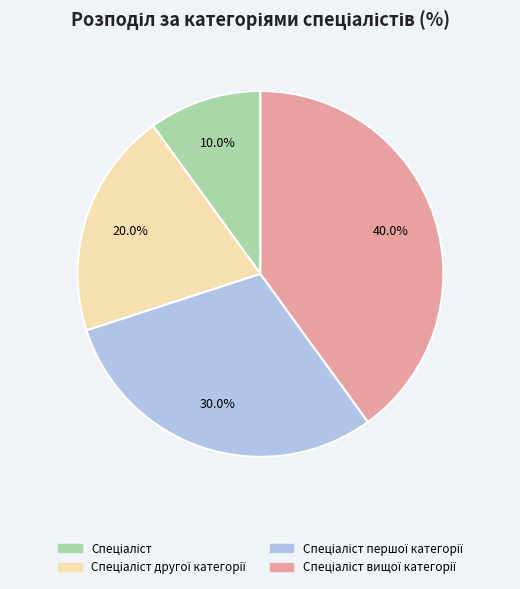

Is there any slice that represents more than half of the pie?

No